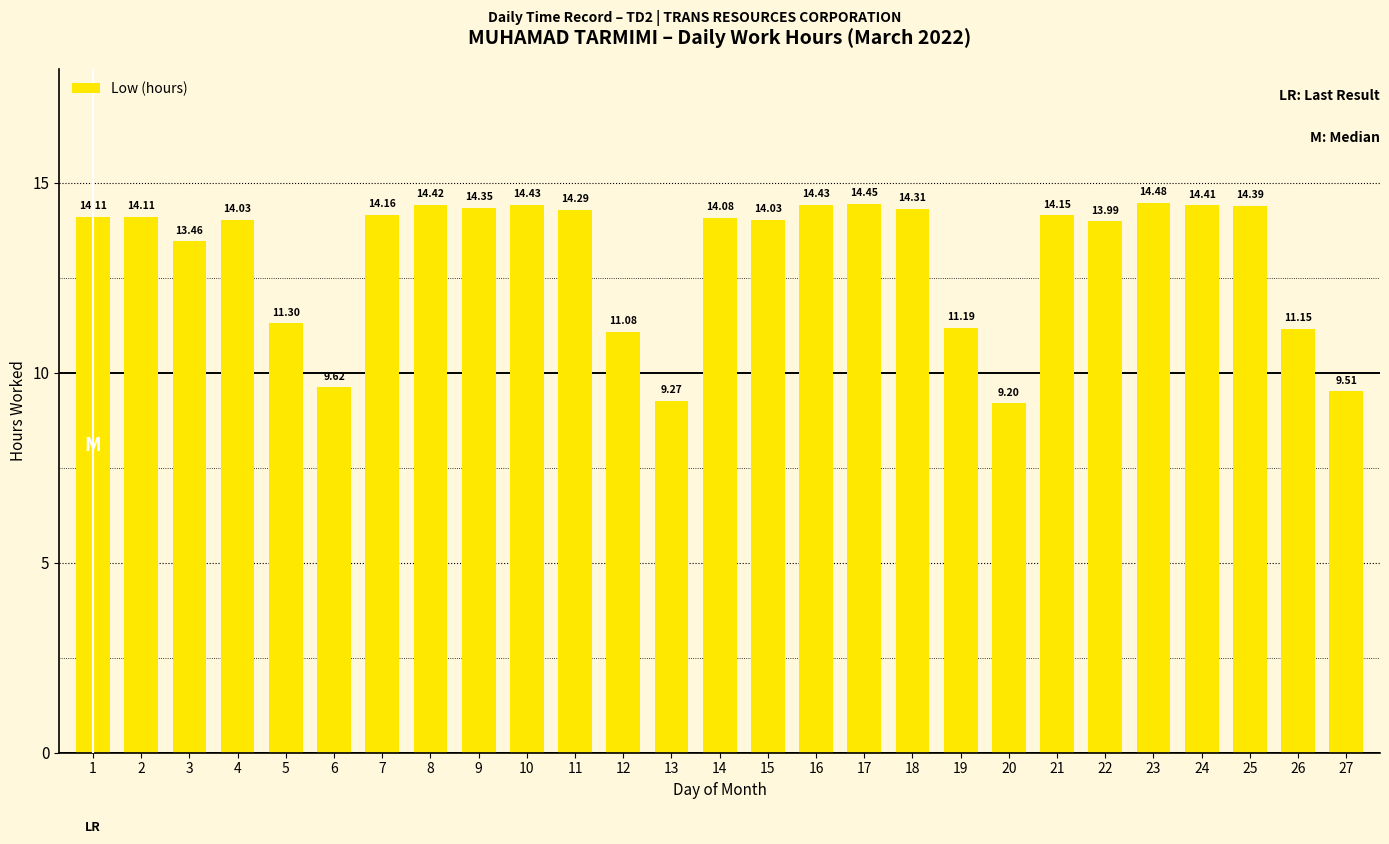

At which label is the value closest to 11?

12